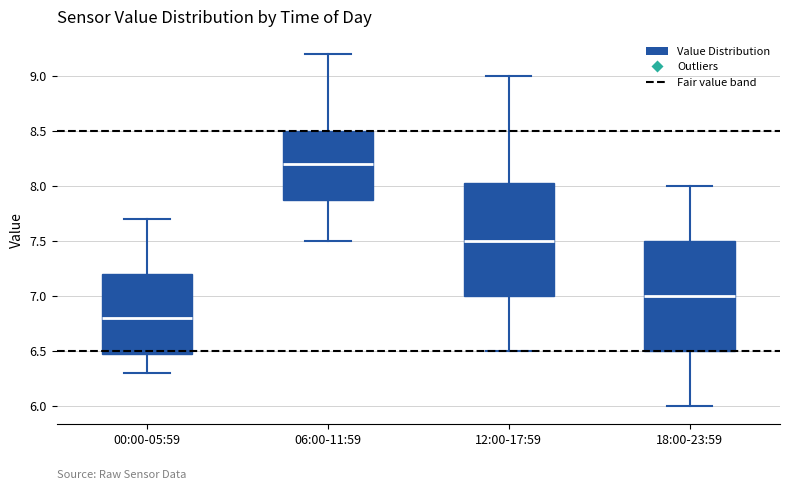

Reading left to right, read every box against the y-axis: the position of its median line, the range the box covers, and the ends of its whiskers. The values are not printed on the chart, so give them approximately, as read against the axis.

00:00-05:59: median 6.80, box 6.50 to 7.20, whiskers 6.30 to 7.70
06:00-11:59: median 8.20, box 7.90 to 8.50, whiskers 7.50 to 9.20
12:00-17:59: median 7.50, box 7.00 to 8.05, whiskers 6.50 to 9.00
18:00-23:59: median 7.00, box 6.50 to 7.50, whiskers 6.00 to 8.00